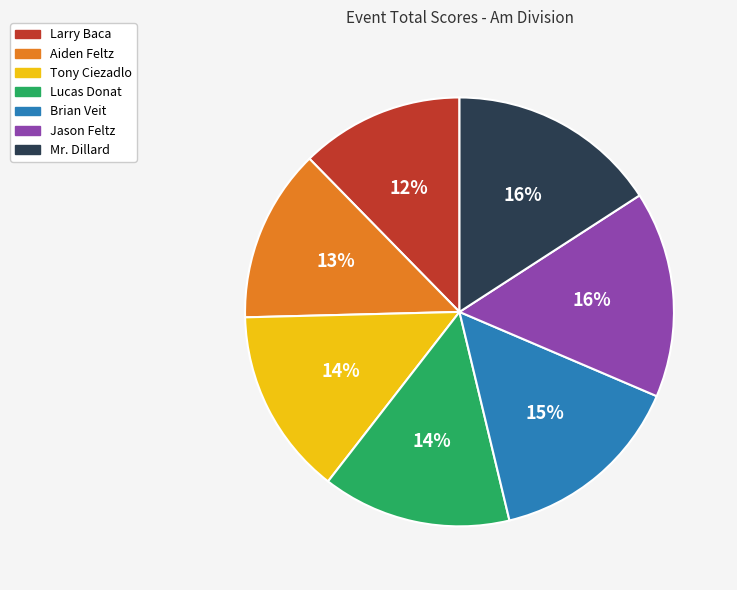

How many slices are in this pie chart?

7